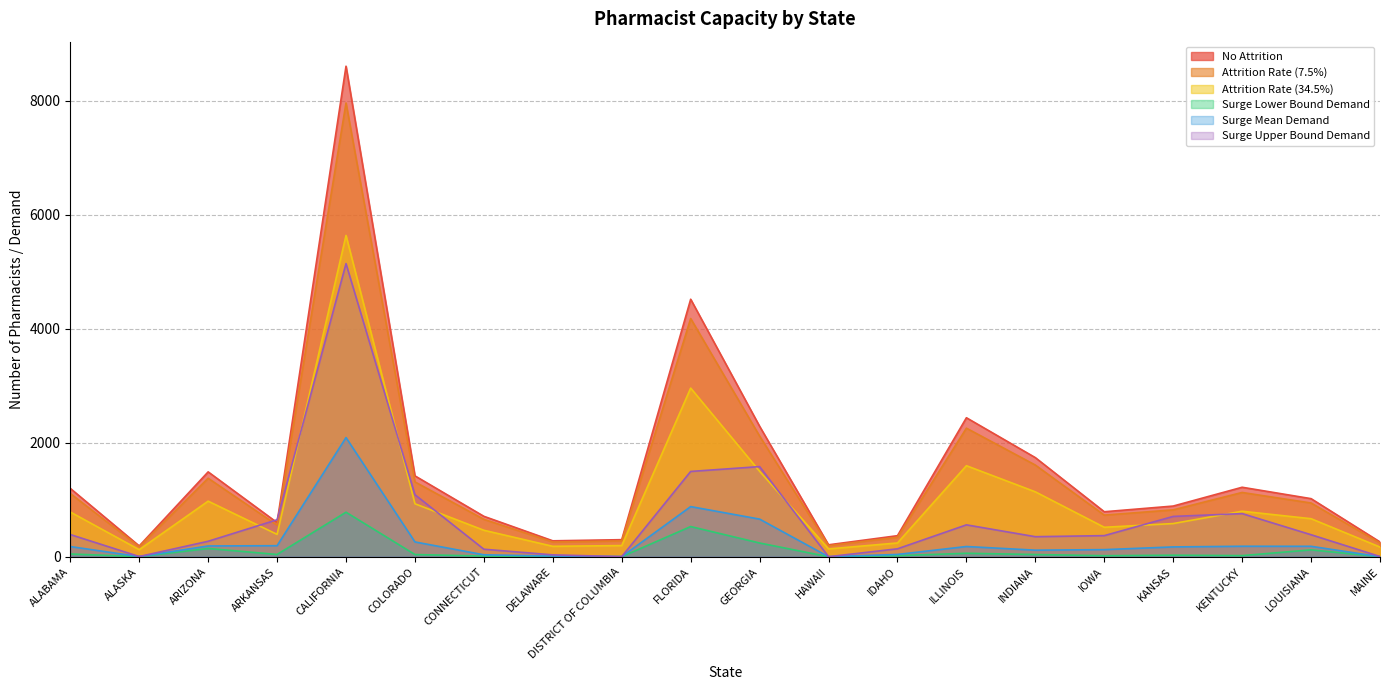

Read the Surge Lower Bound Demand value at FLORIDA.

530.2